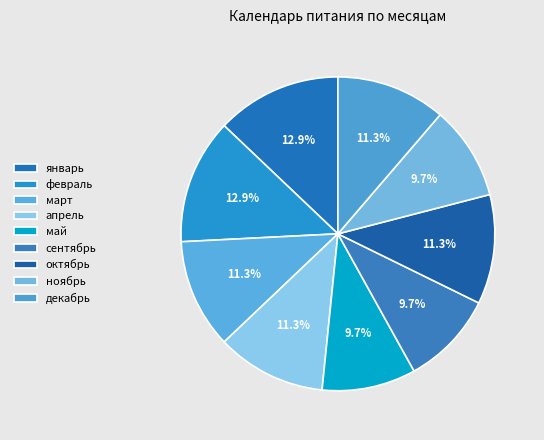

True or false: апрель accounts for 11% of the total.

True